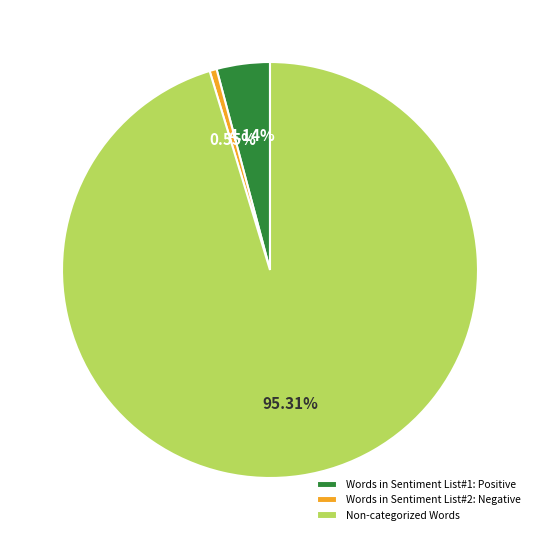

Is it true that Words in Sentiment List#2: Negative is 15% of the pie?

False